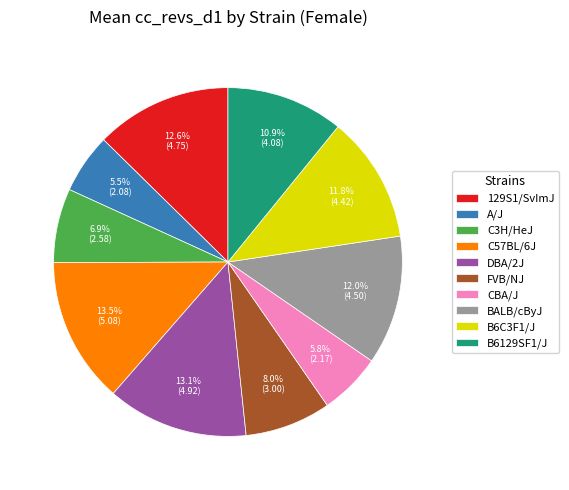

Combined, do FVB/NJ and DBA/2J account for over 50%?

No